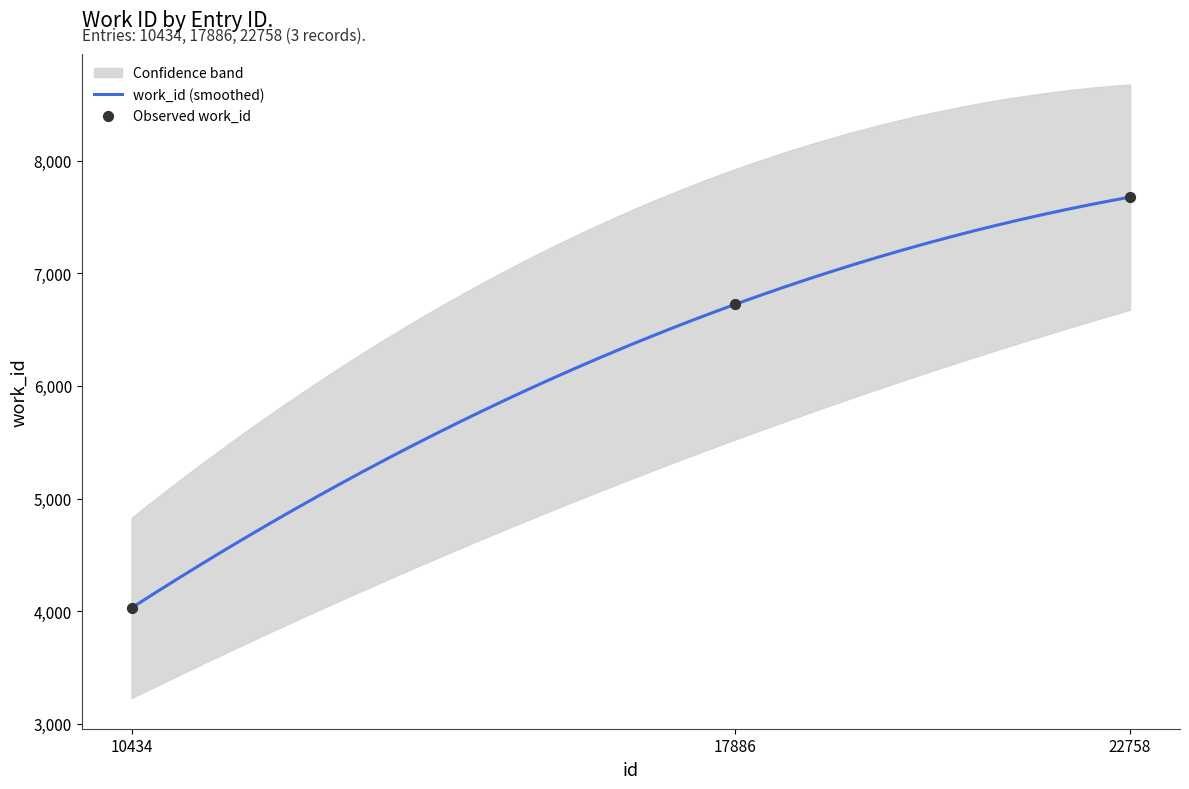

Approximately how many times larger is the value at 22758 compared to 17886?

1.1